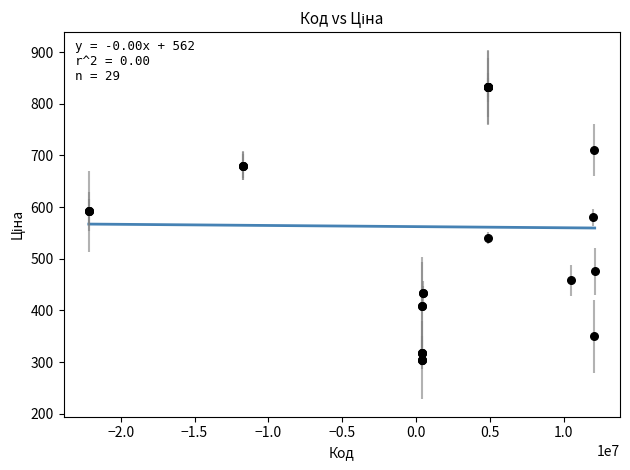

What Y value in the scatter plot is closest to 567?

579.8